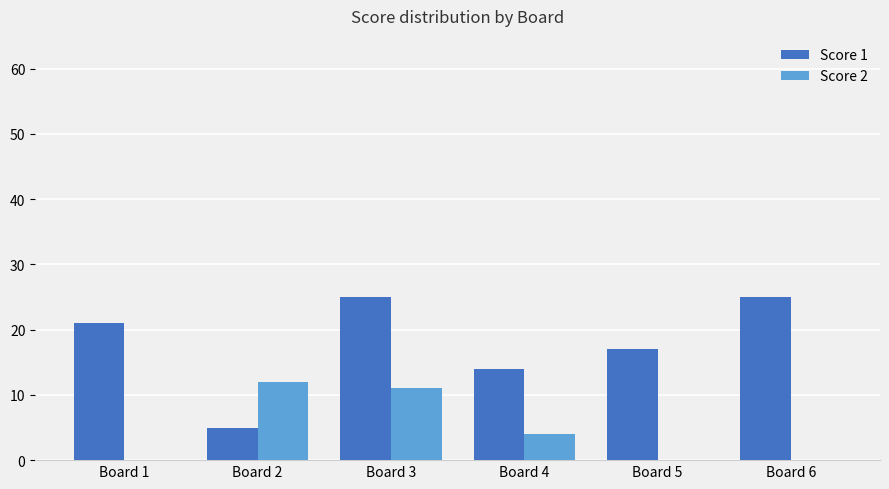

How many groups of bars are there?

6